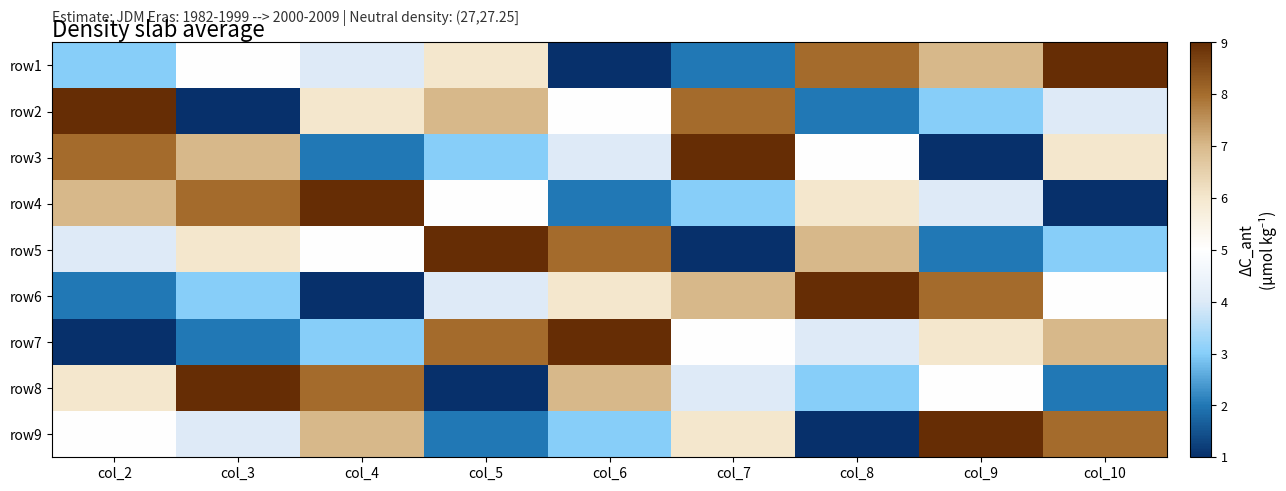

Which has a higher value, col_2 or col_5?

col_5